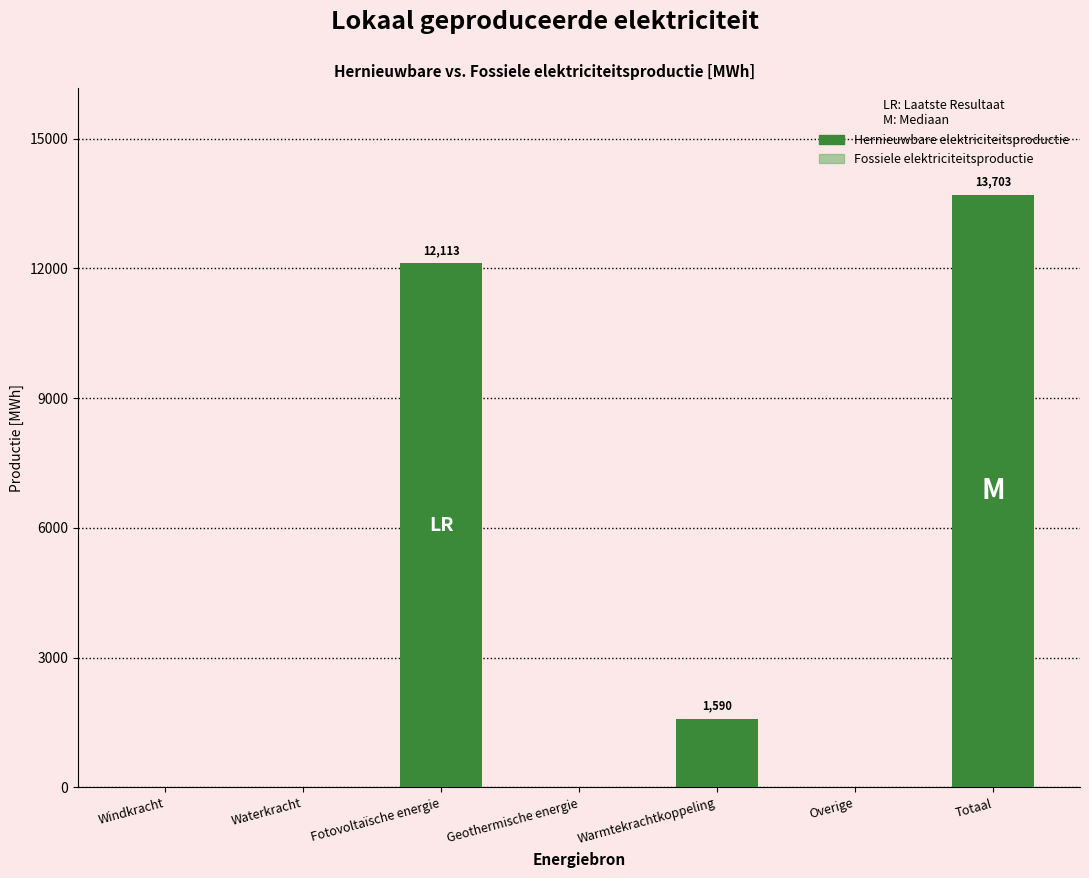

What is the sum of the values at Windkracht and Fotovoltaïsche energie?

12113.0